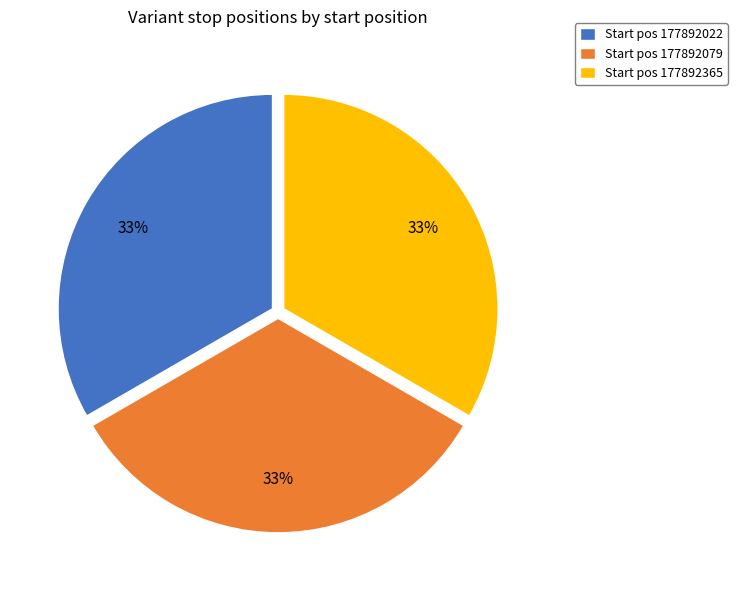

To the nearest percent, what is the combined percentage of Start pos 177892022 and Start pos 177892365?

67%